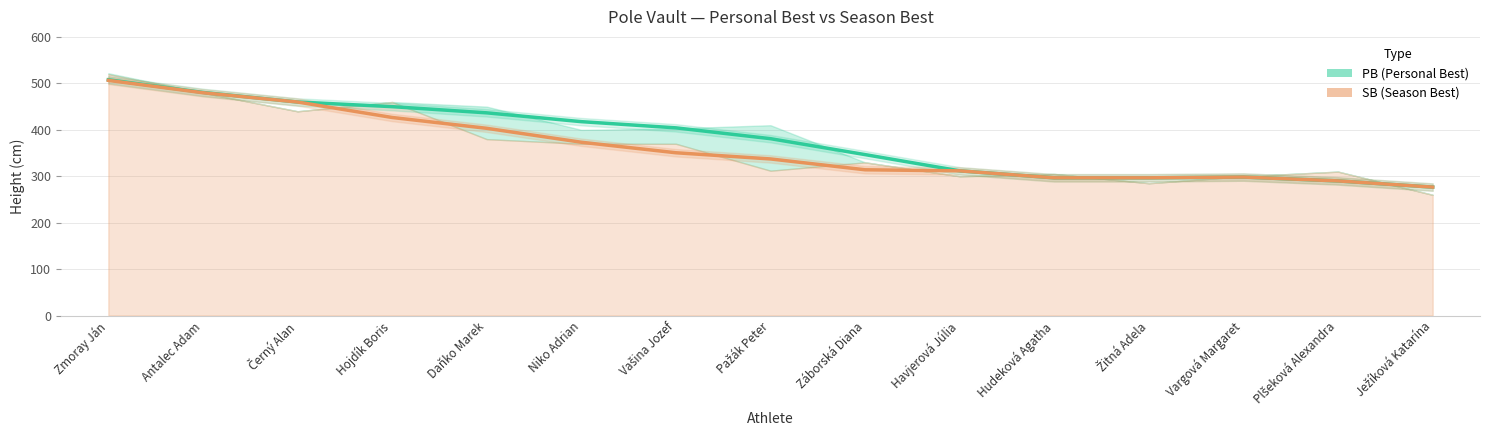

What is the value of the SB (Season Best) point at the 13th from the left?

298.3